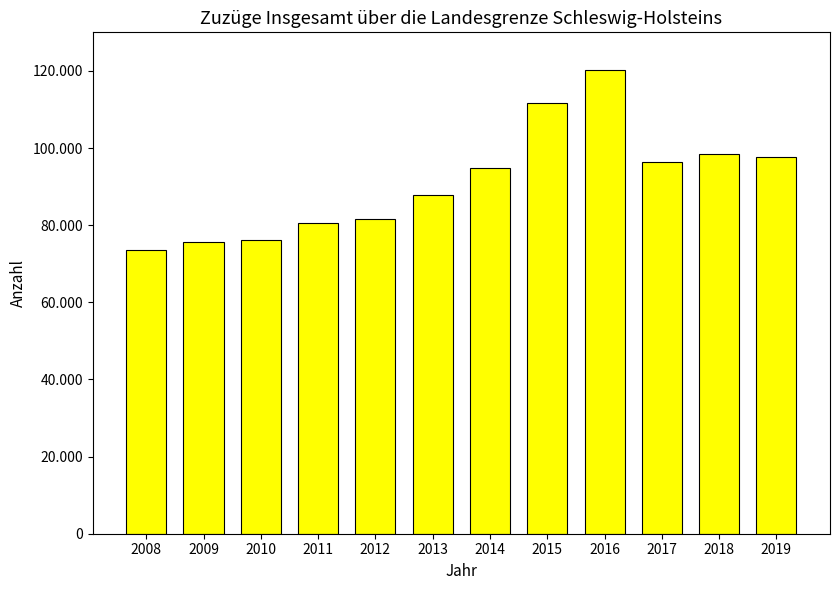

Are the bars grouped side by side (vs. stacked)?

No